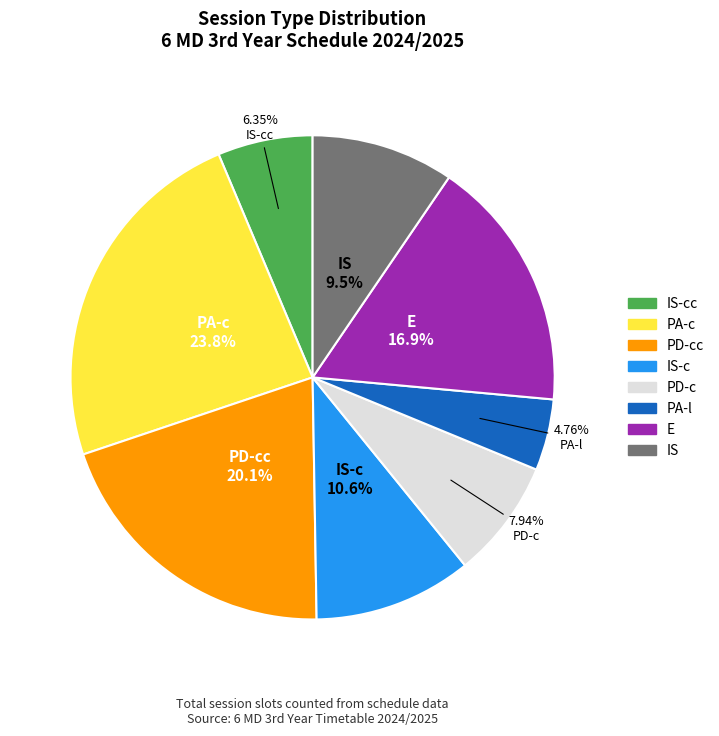

Does any single category account for the majority?

No